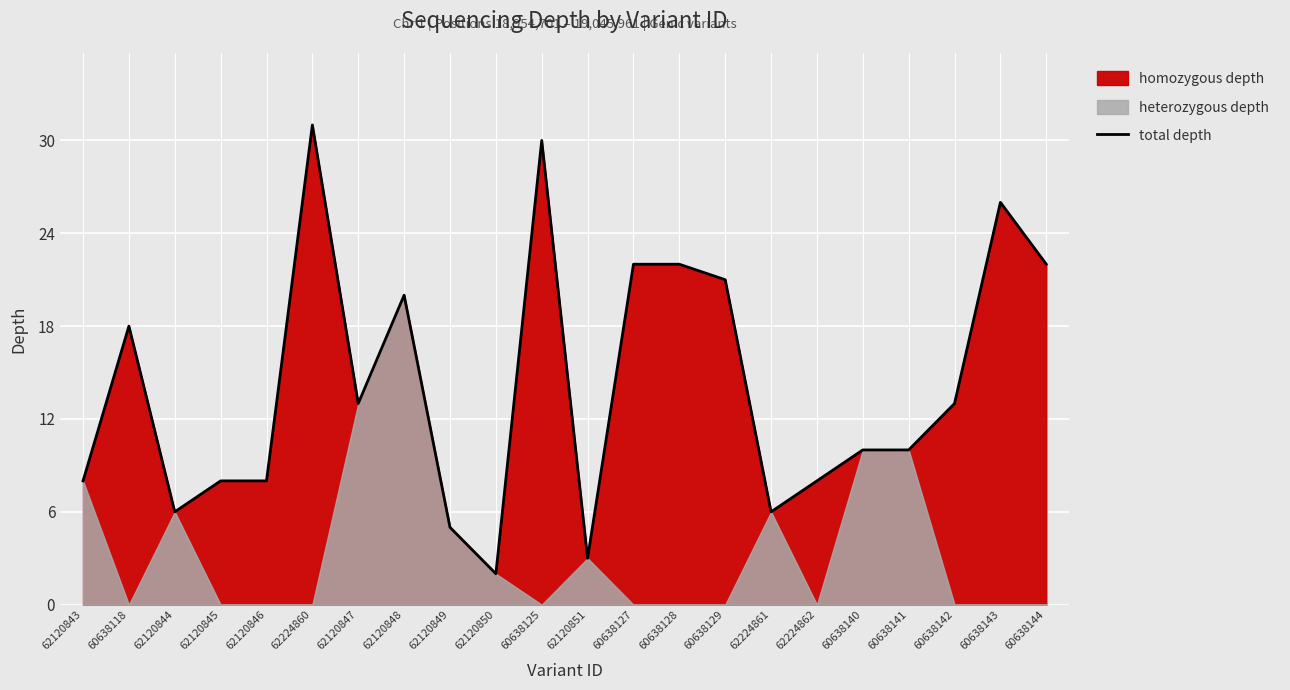

What is the greatest value displayed?

31